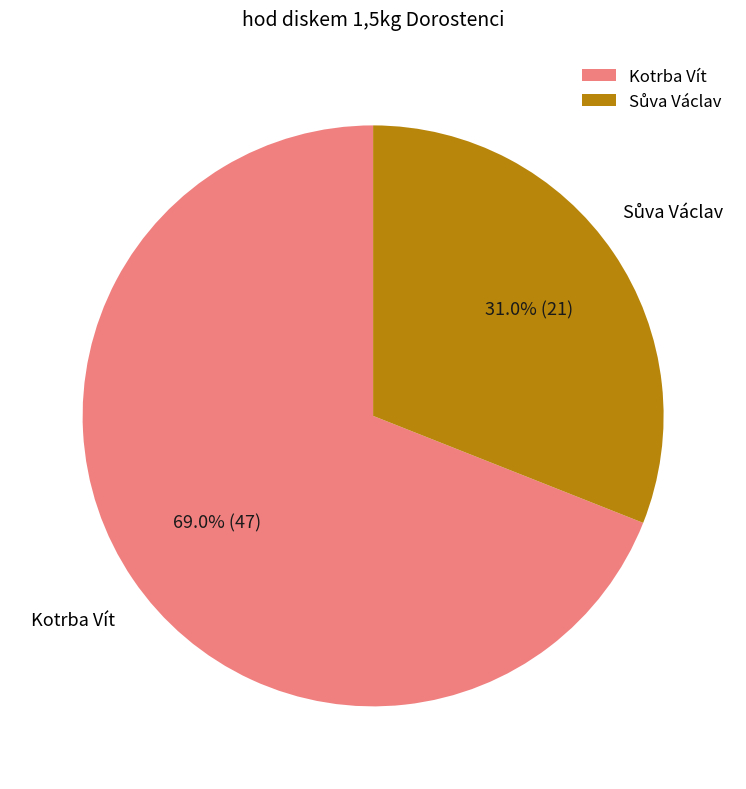

Does Kotrba Vít represent more than half of the total?

Yes